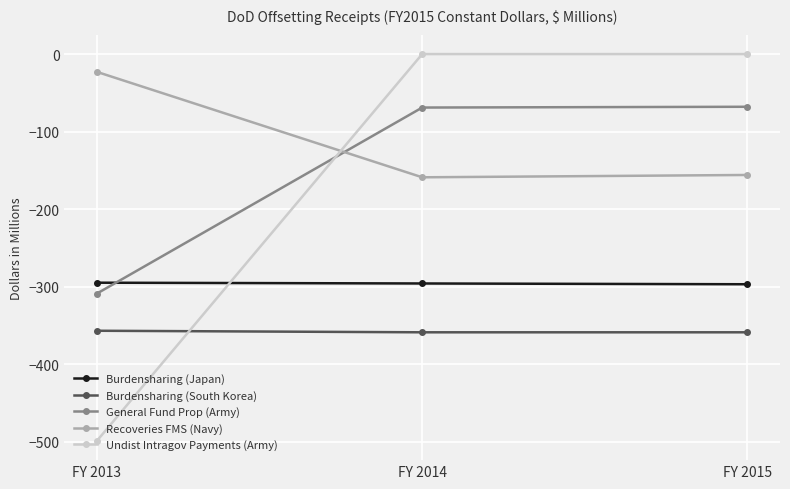

Rank the series at FY 2014 from lowest to highest value.

Burdensharing (South Korea), Burdensharing (Japan), Recoveries FMS (Navy), General Fund Prop (Army), Undist Intragov Payments (Army)